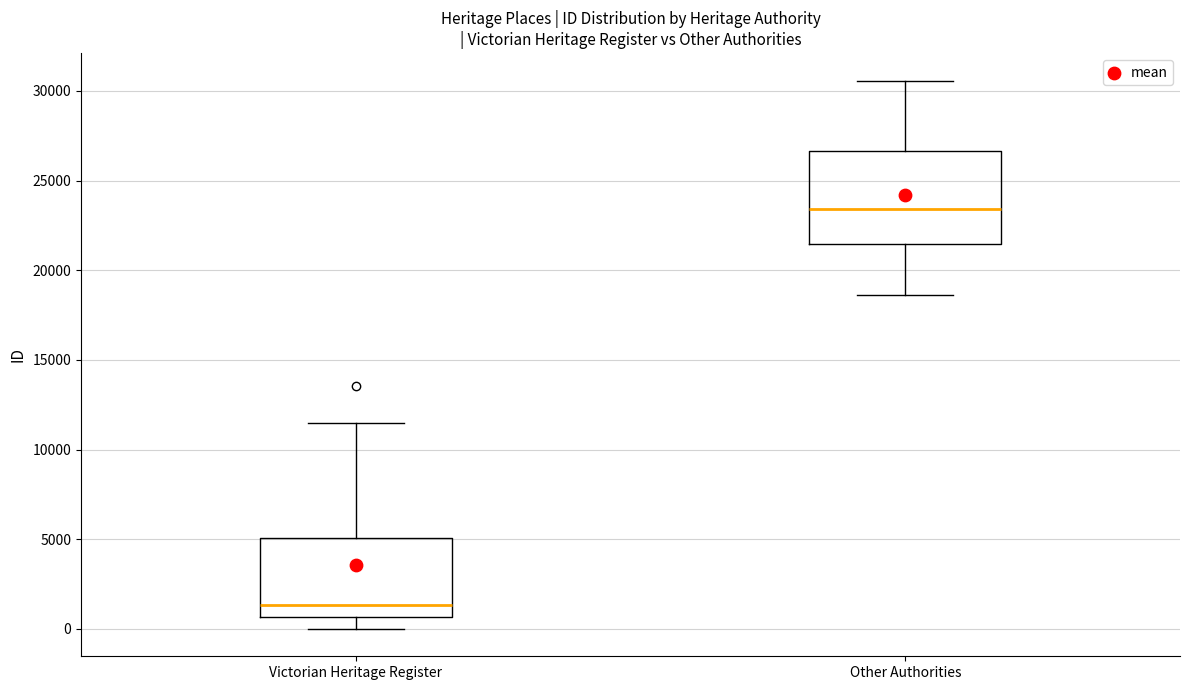

Which box is the tallest, from its lower edge to its upper edge?

Other Authorities